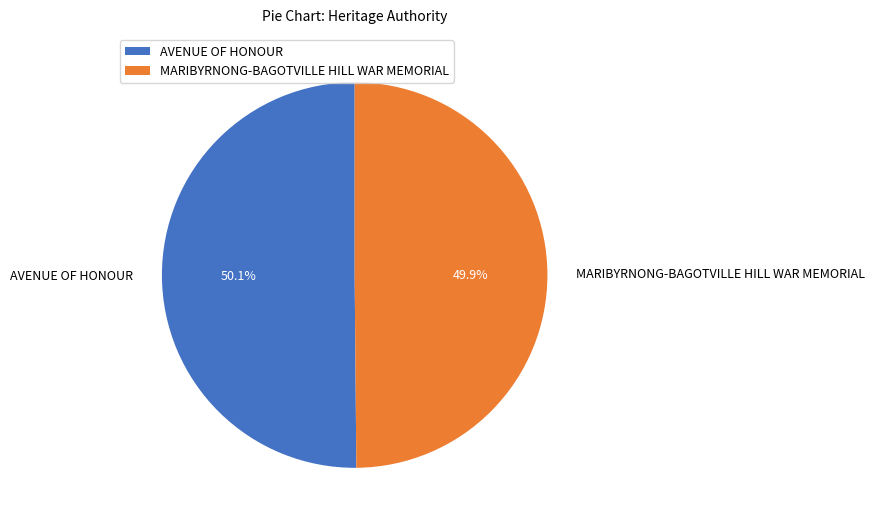

To the nearest percent, what portion does MARIBYRNONG-BAGOTVILLE HILL WAR MEMORIAL represent?

50%